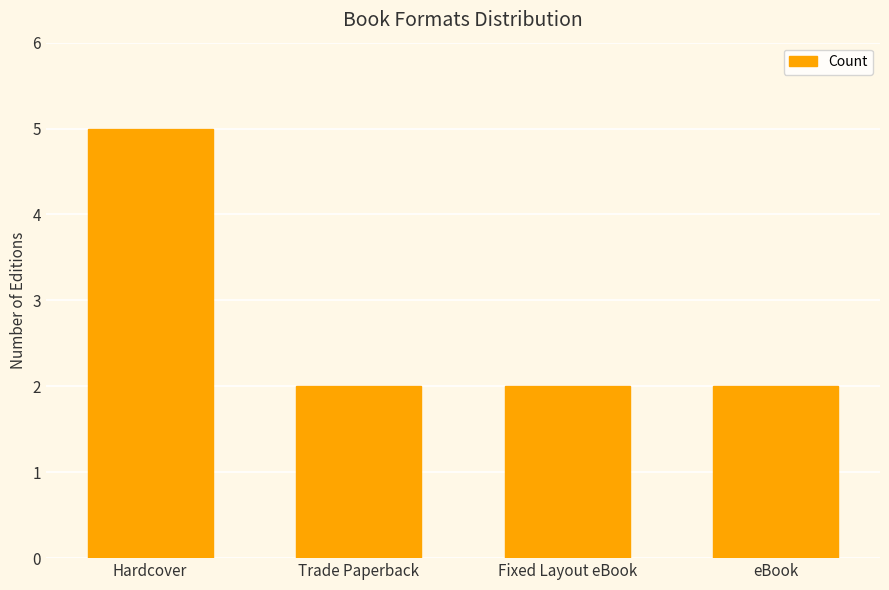

What is the average value?

3